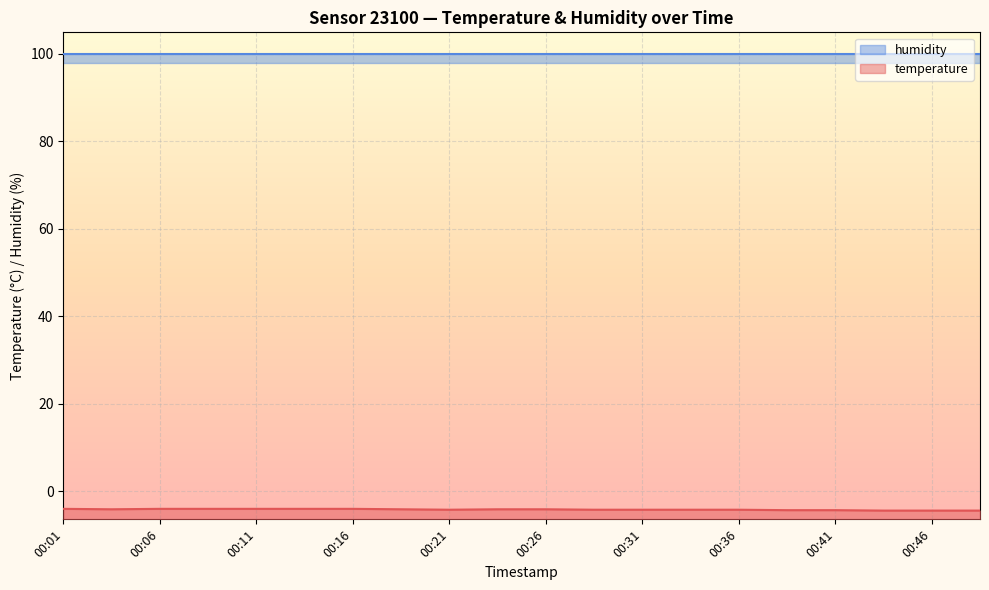

List the labels in order of value, smallest first.

00:43, 00:46, 00:48, 00:38, 00:41, 00:21, 00:28, 00:31, 00:33, 00:36, 00:03, 00:18, 00:23, 00:26, 00:01, 00:06, 00:08, 00:11, 00:13, 00:16